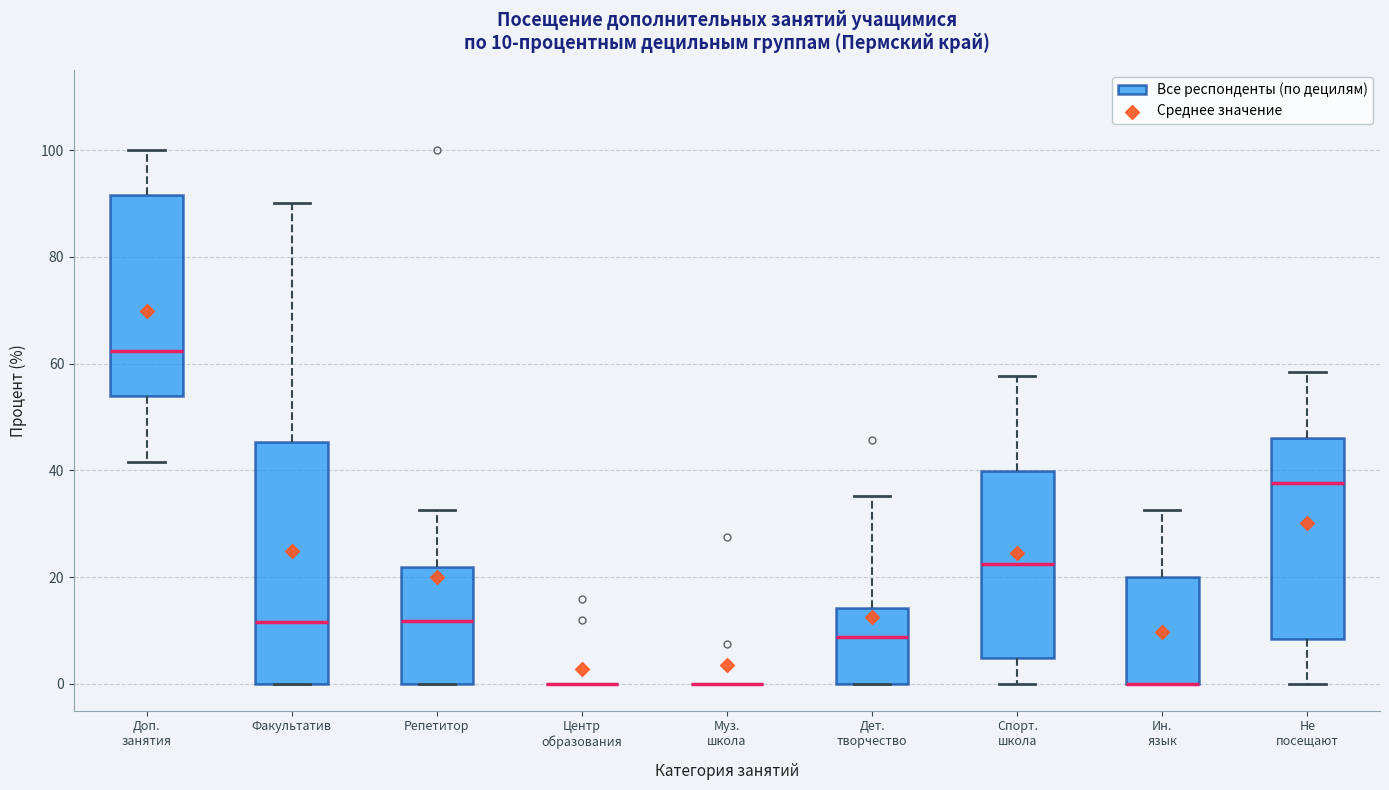

Comparing the boxes themselves (not the whiskers), which one is the tallest?

Факультатив